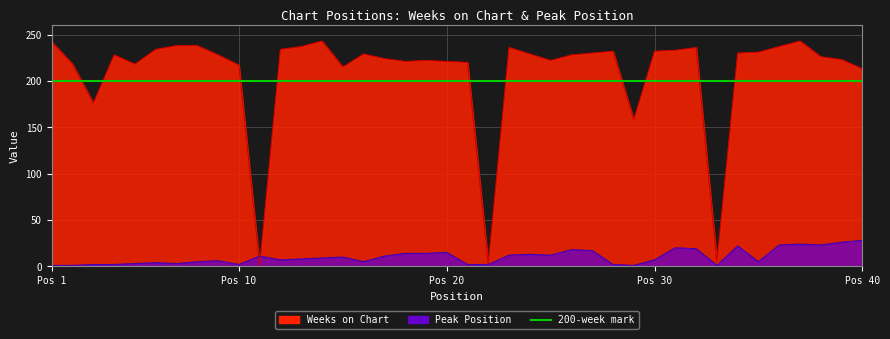

What is the value of the Pico point at the 14th from the left?

9